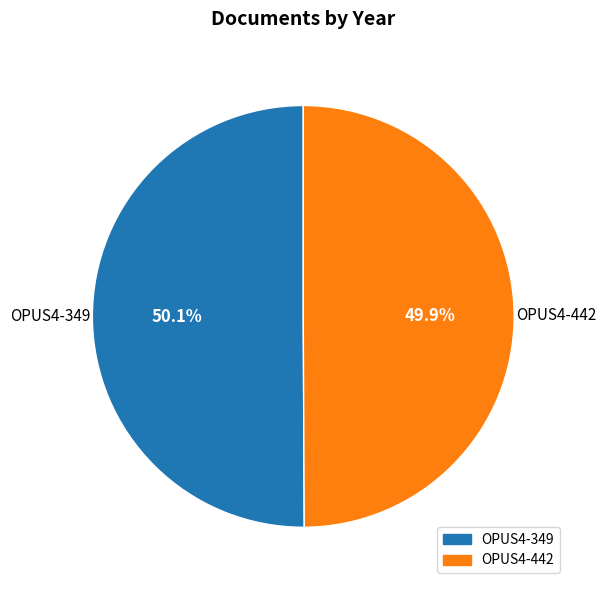

Is there any slice that represents more than half of the pie?

Yes